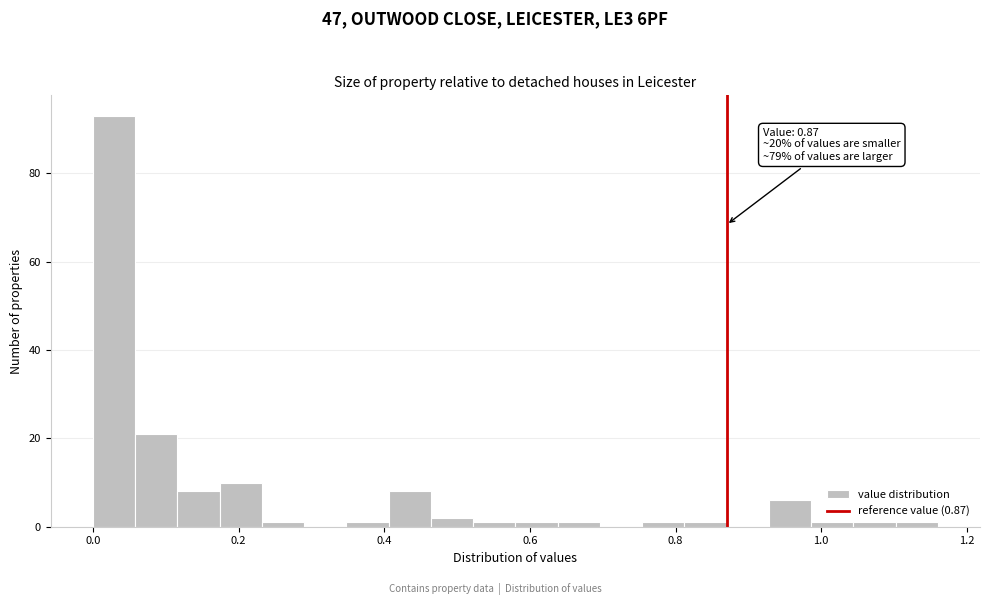

Around what value on the x-axis is the tallest bar? Give the approximate position of its centre, as read against the axis.

0.02